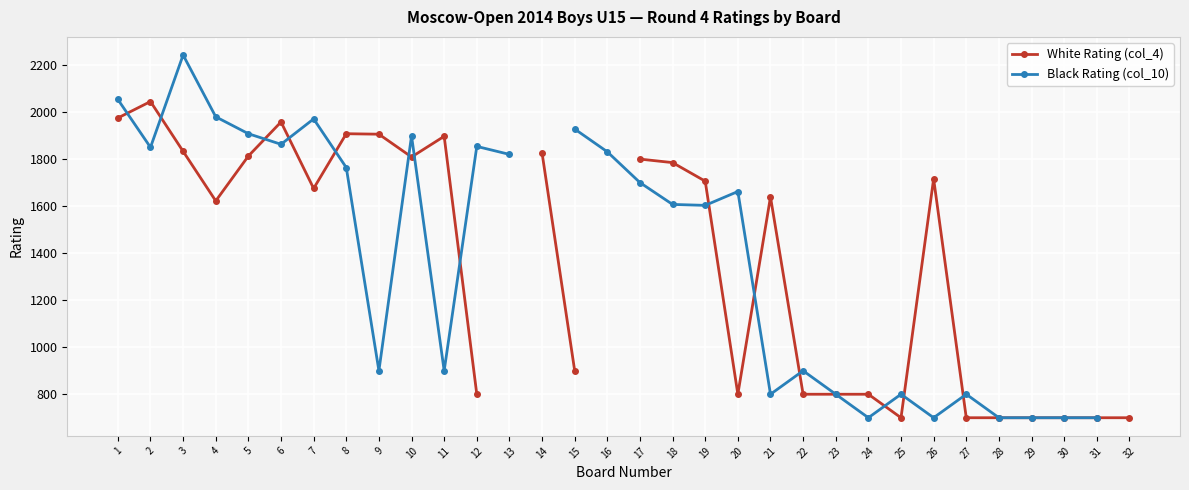

What is the difference between the White Rating (col_4) values at 24 and 32?

100.0